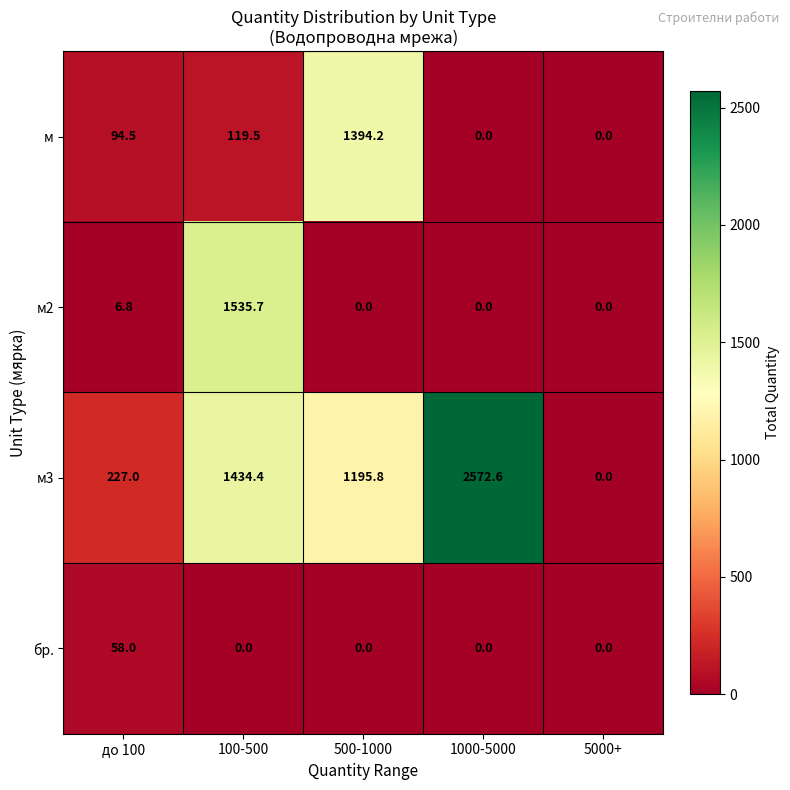

Is it true that м2 equals 1535.7 at 100-500?

True